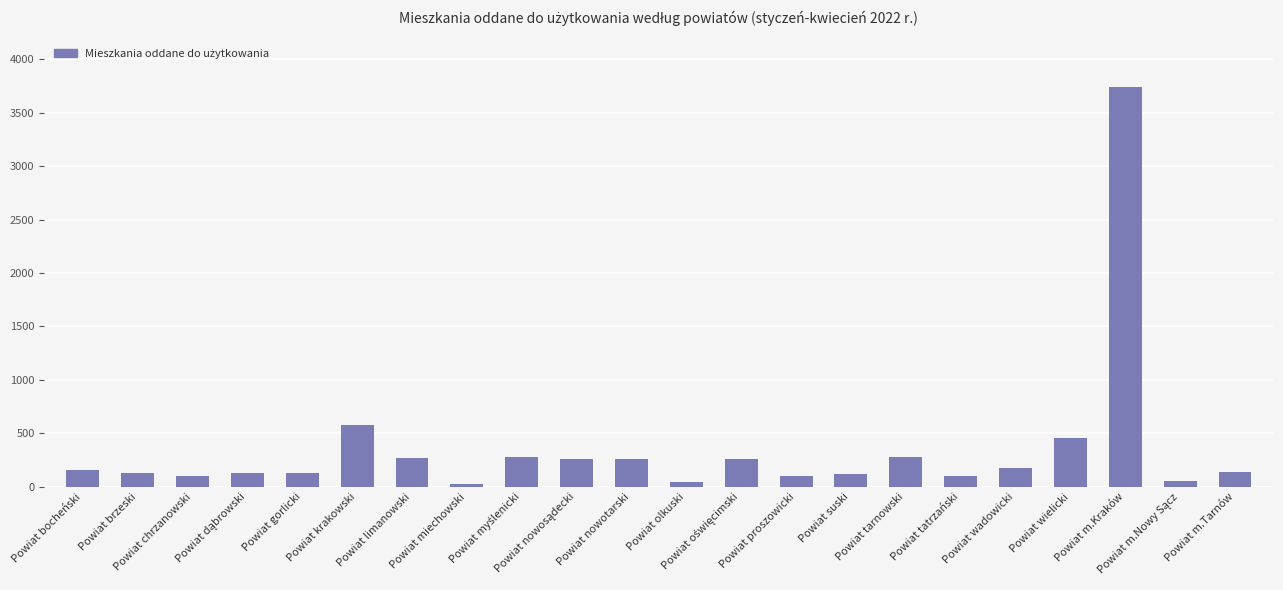

What is the label of the 20th bar from the left?

Powiat m.Kraków